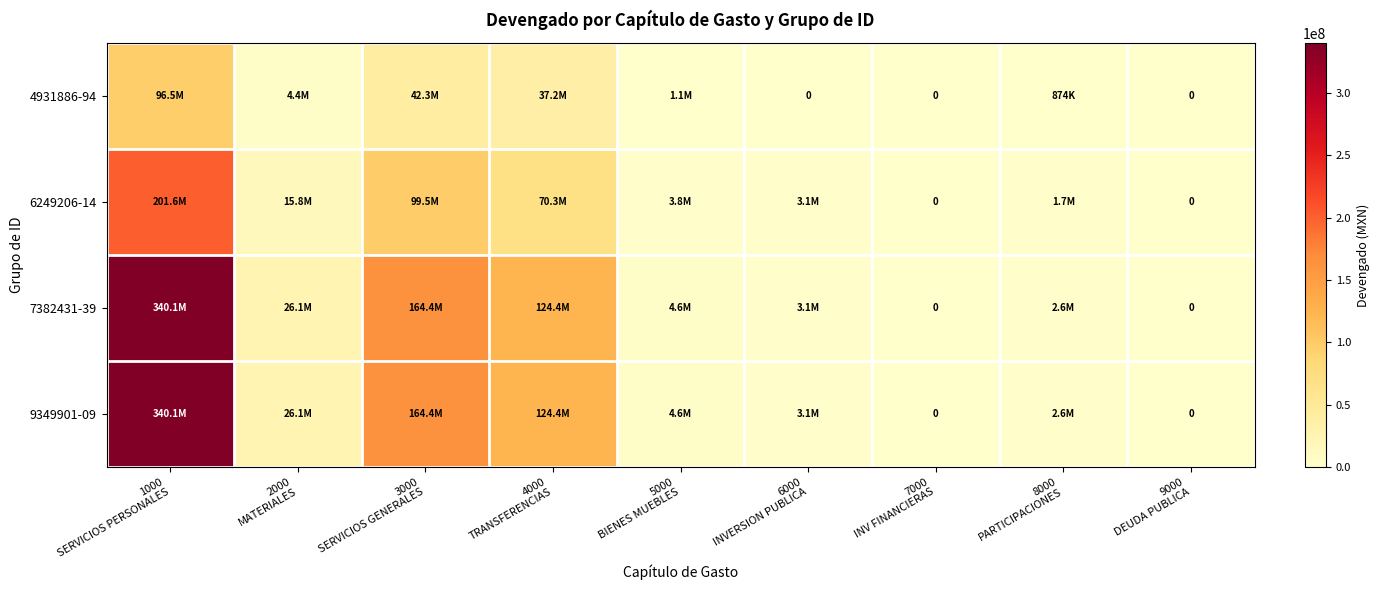

What is the approximate value of 6249206-14 at 2000 MATERIALES?

15777452.7